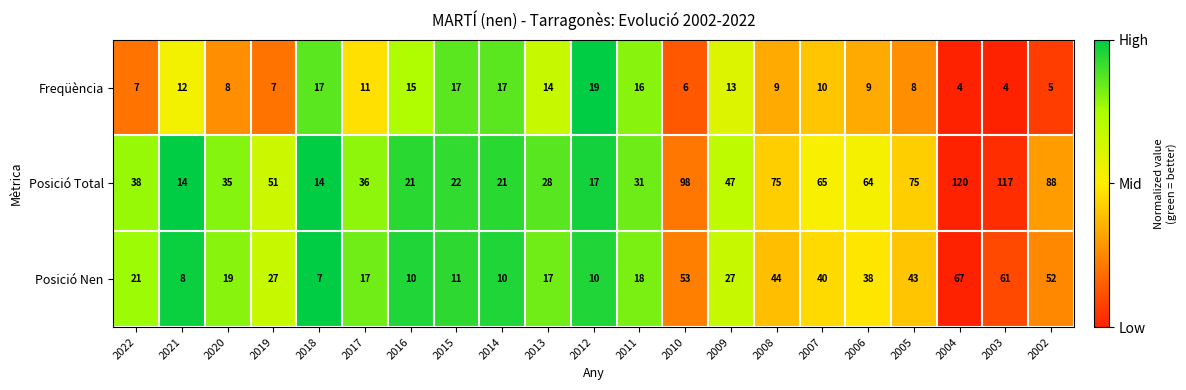

The Freqüència series shows 7 at 2021. True or false?

False